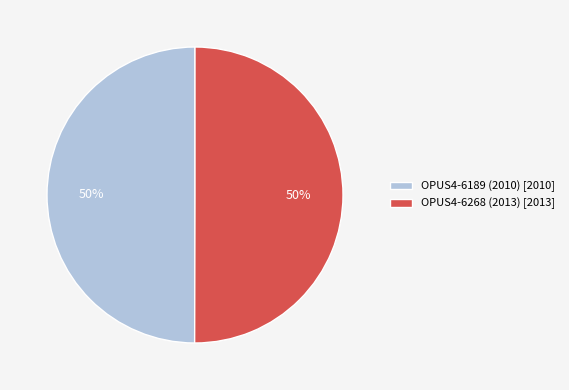

Approximately how many times larger is the value at OPUS4-6268 (2013) compared to OPUS4-6189 (2010)?

1.0